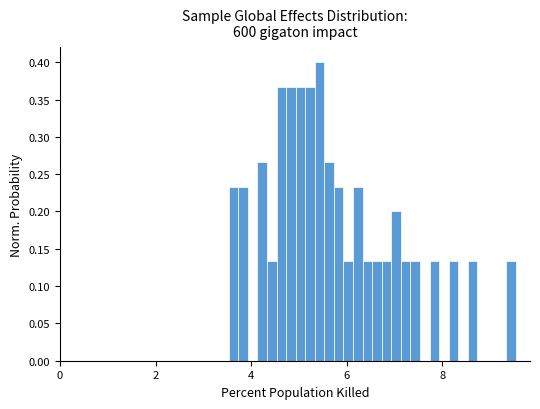

Around what value on the x-axis is the tallest bar? Give the approximate position of its centre, as read against the axis.

5.4